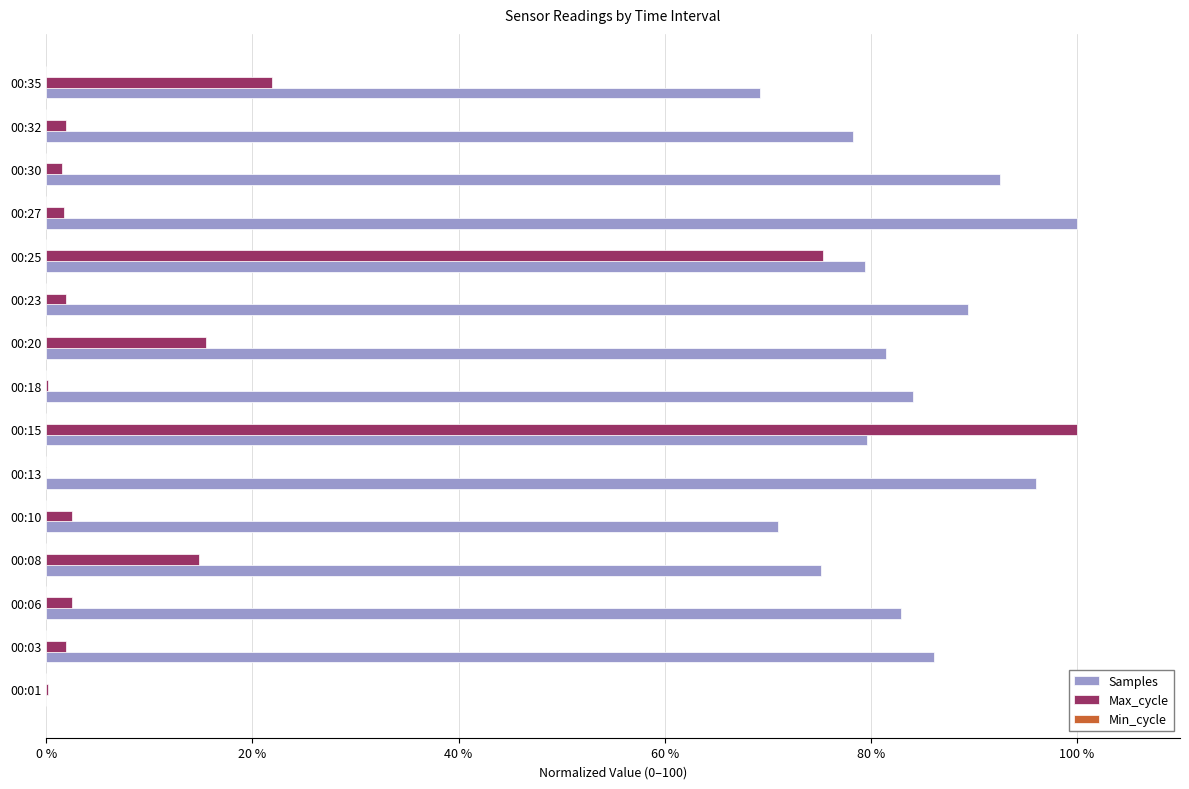

True or false: Max_cycle has a value of 8.0 at 00:08.

False